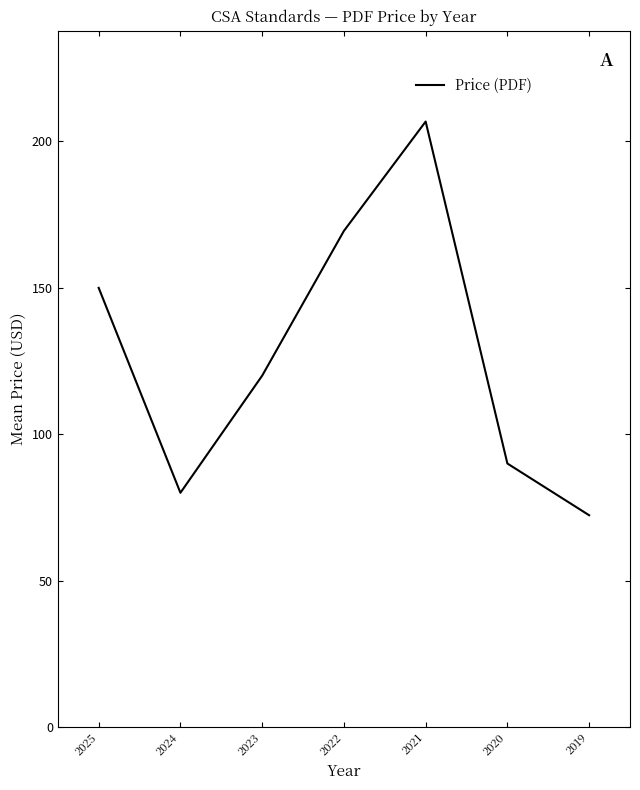

Count the number of data series in this chart.

1